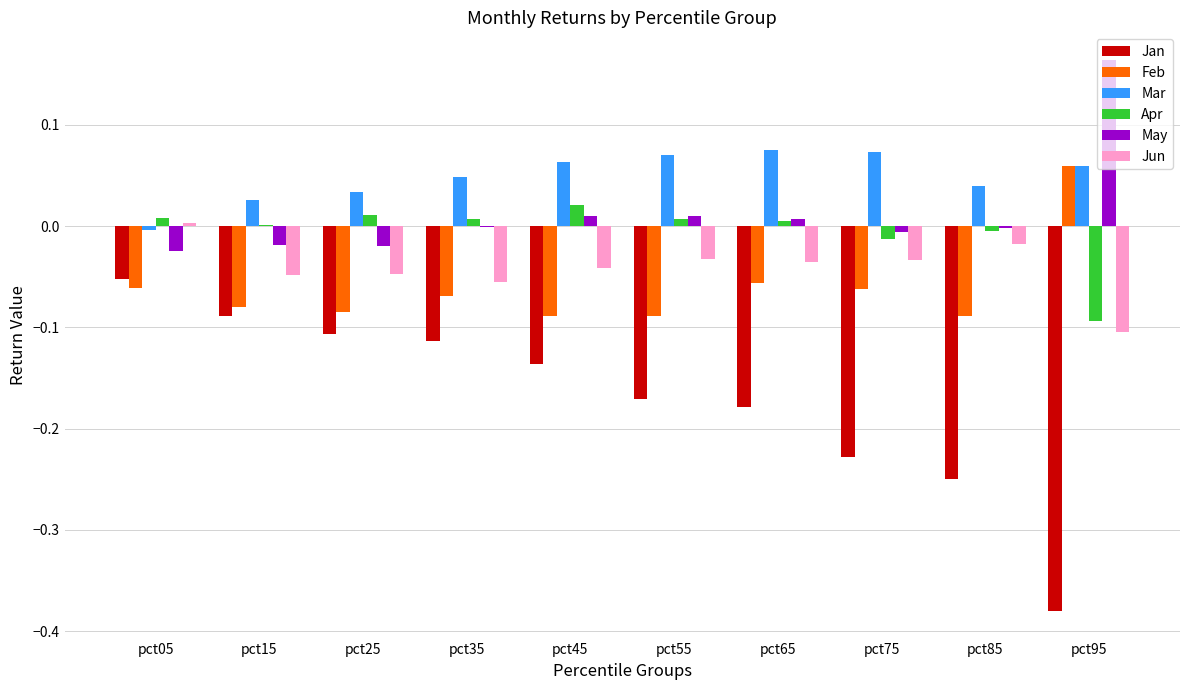

Which category has the highest value in the May series?

pct95